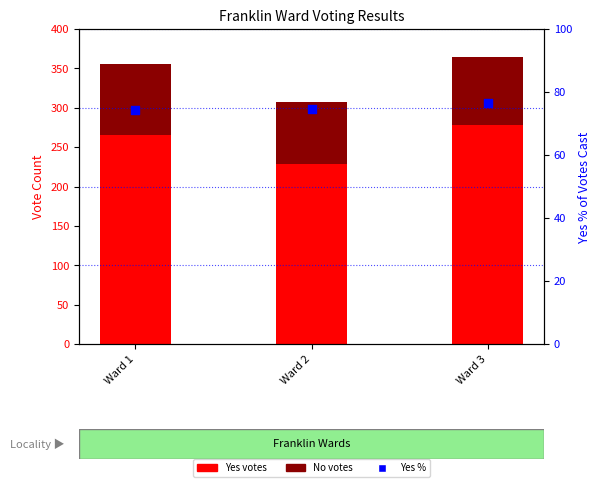

At how many categories does at least one series exceed 93?

3